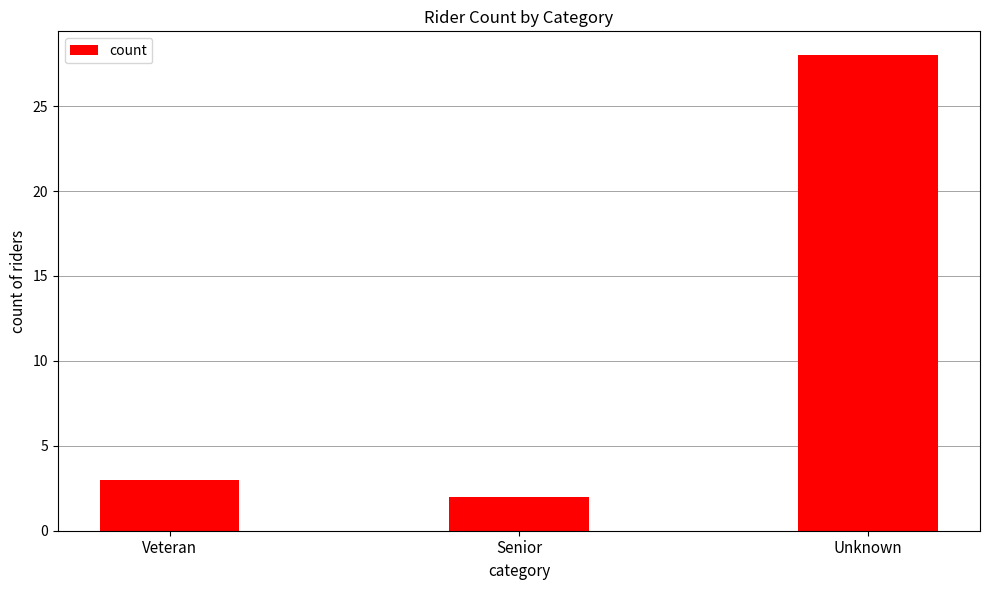

What is the difference between the values at Veteran and Unknown?

25